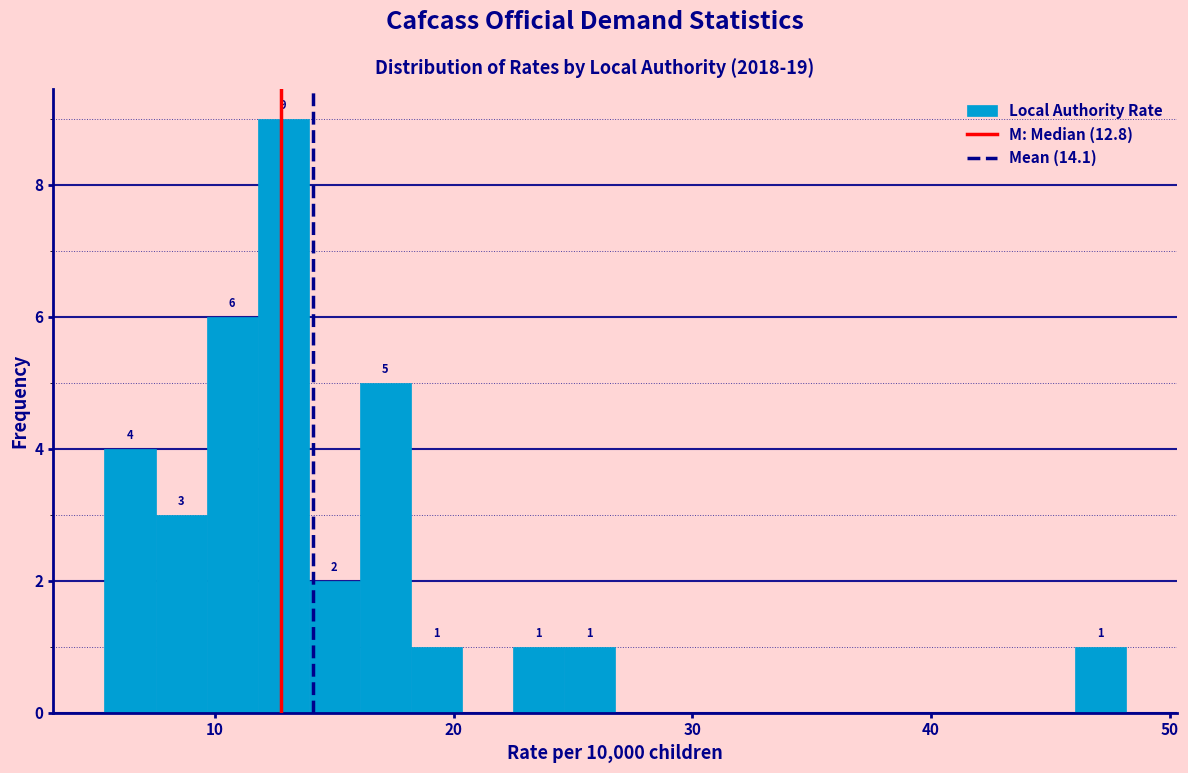

Read against the x-axis, roughly where is the centre of the tallest bar?

13